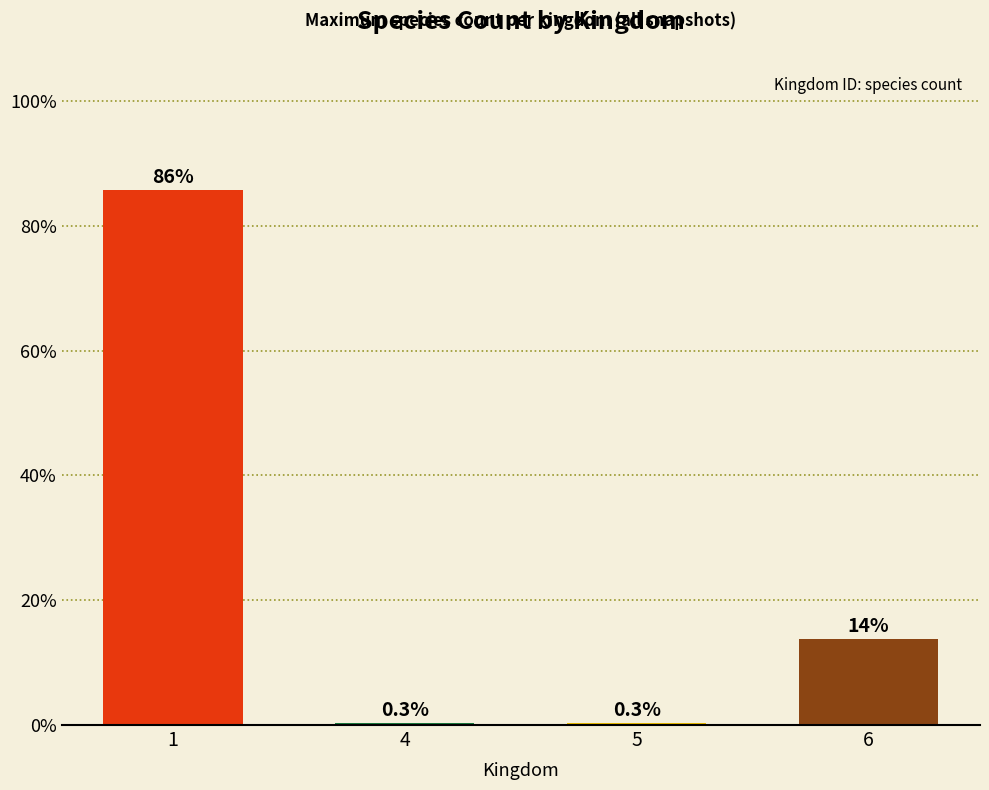

How many categories are shown in the chart?

4